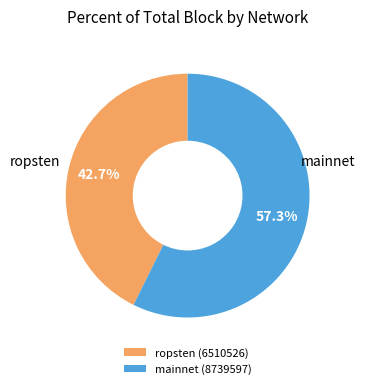

Rank the categories by value from lowest to highest.

ropsten, mainnet